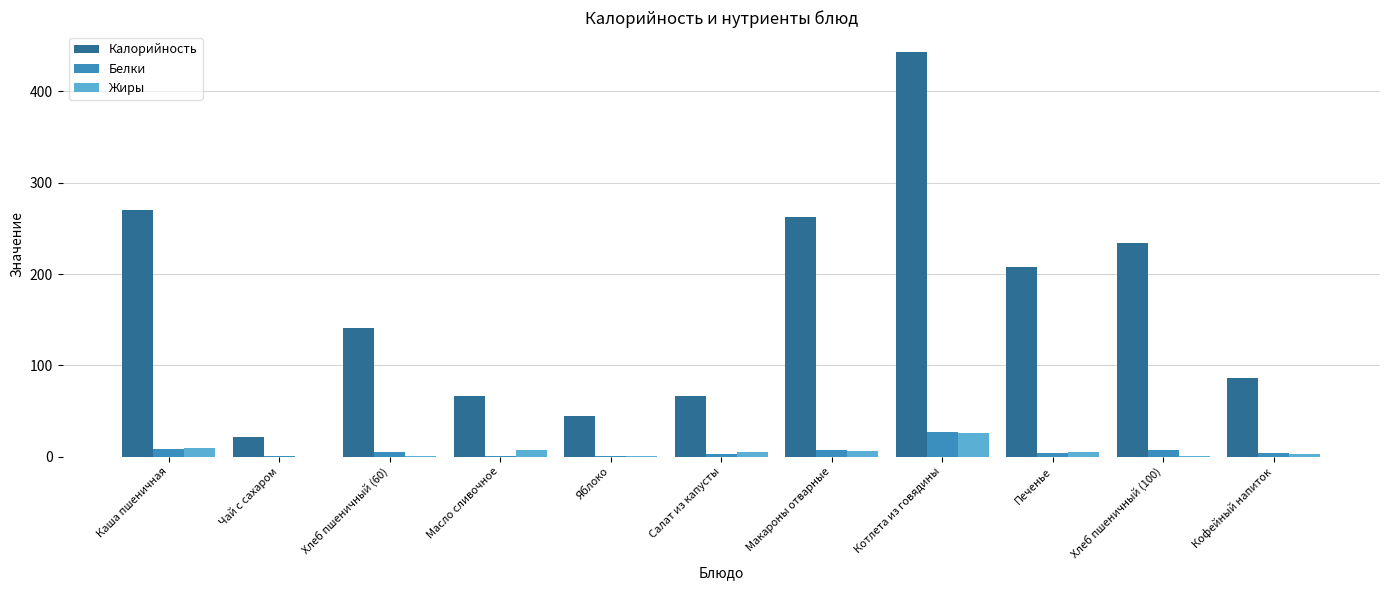

Between Хлеб пшеничный (60) and Хлеб пшеничный (100), which series saw the biggest shift?

Калорийность